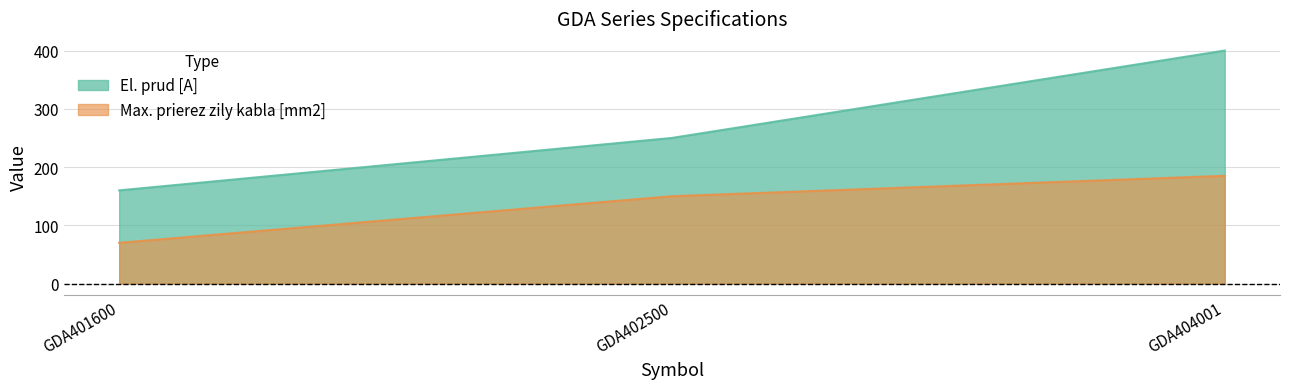

What is the difference between the Max. prierez zily kabla [mm2] values at GDA401600 and GDA402500?

80